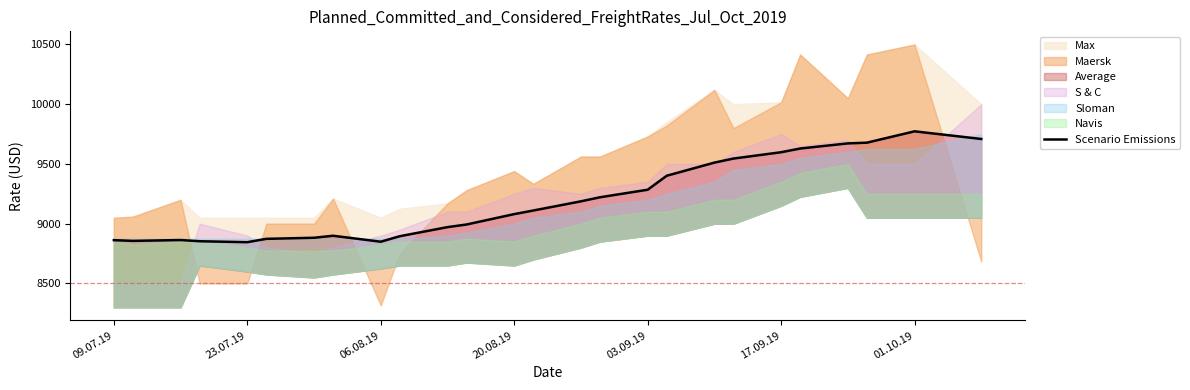

How many data points are less than 9110?

13